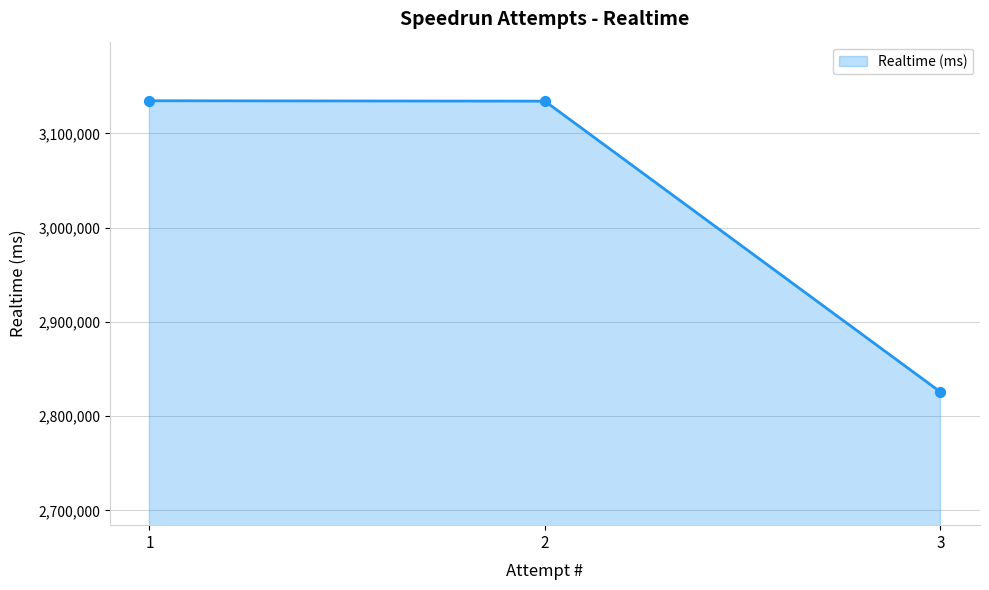

Between 3 and 2, which is larger?

2